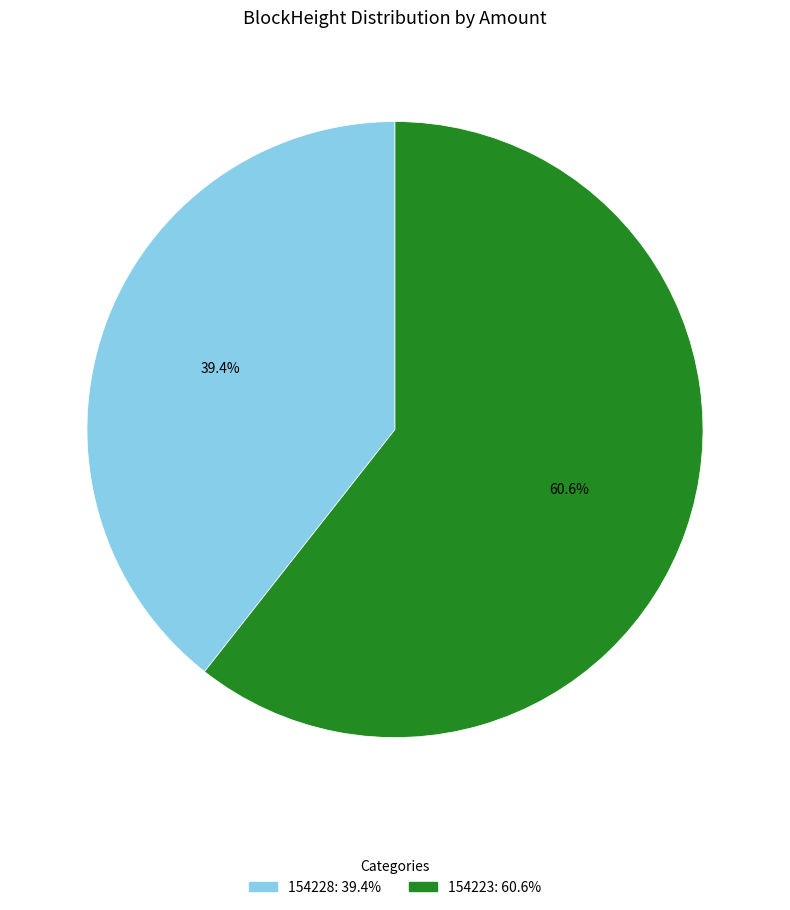

Does 154228 account for over 50% of the chart?

No